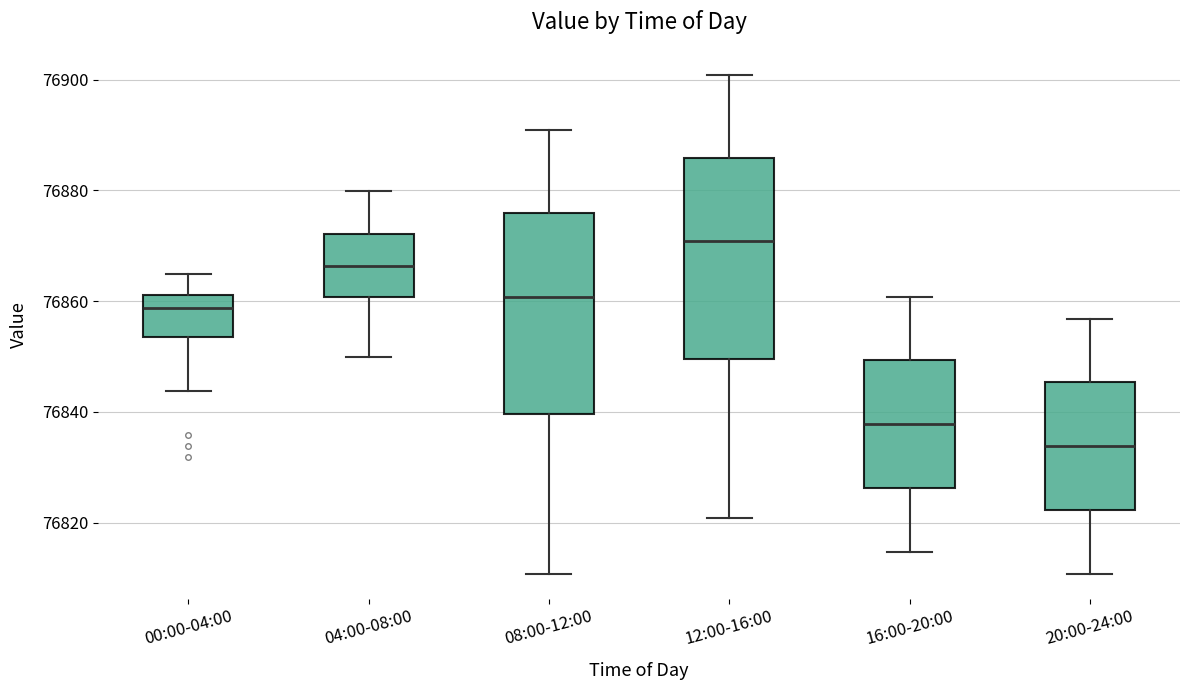

Where is the upper edge of the box for 08:00-12:00 on the y-axis? The values are not printed on the chart, so give them approximately, as read against the axis.

76876